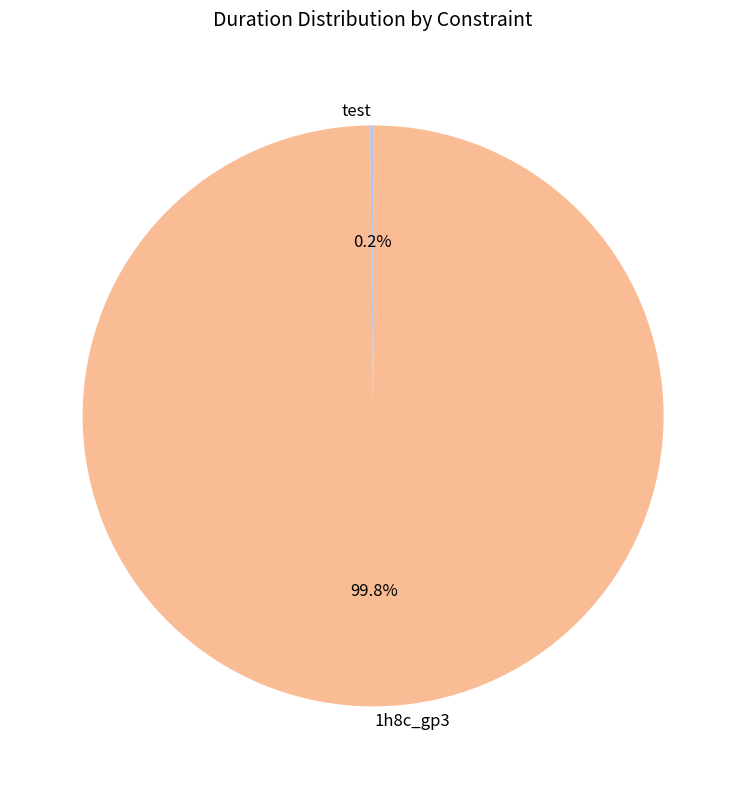

What percentage is NOT represented by 1h8c_gp3?

0.2%